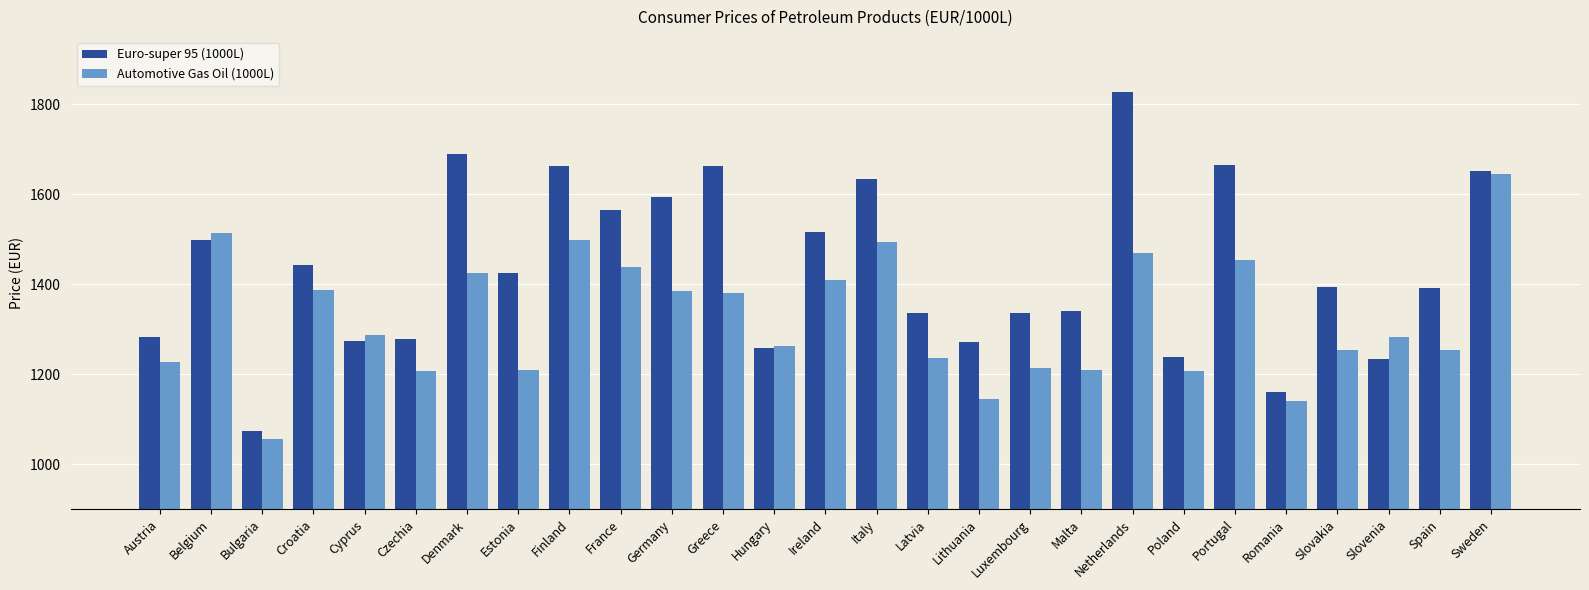

At Finland, list the series in order from largest to smallest.

Euro-super 95 (1000L), Automotive Gas Oil (1000L)